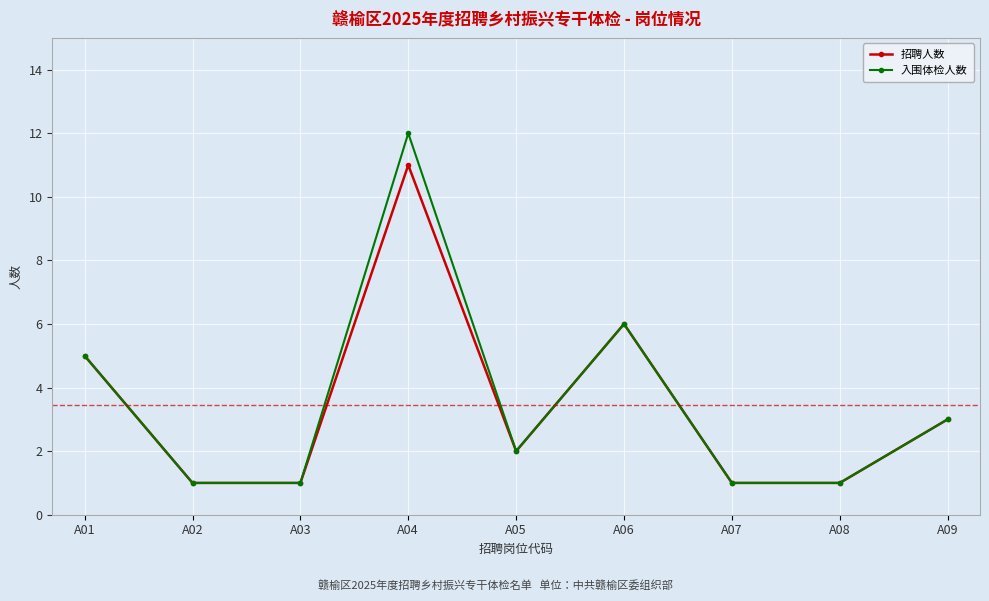

Rank the series by their maximum value, from lowest to highest.

招聘人数, 入围体检人数